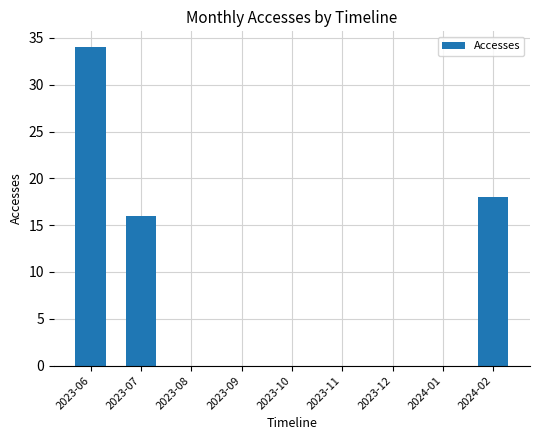

What is the change in value from 2023-11 to 2024-02?

+18